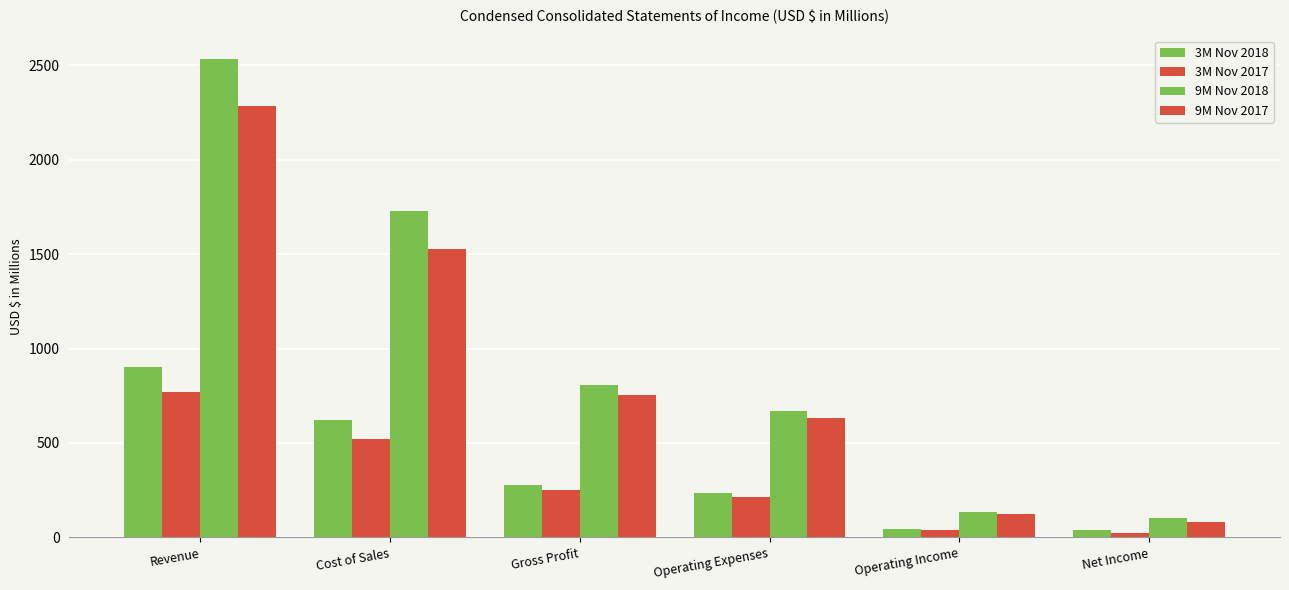

How many values in the 9M Nov 2017 series exceed 753?

3